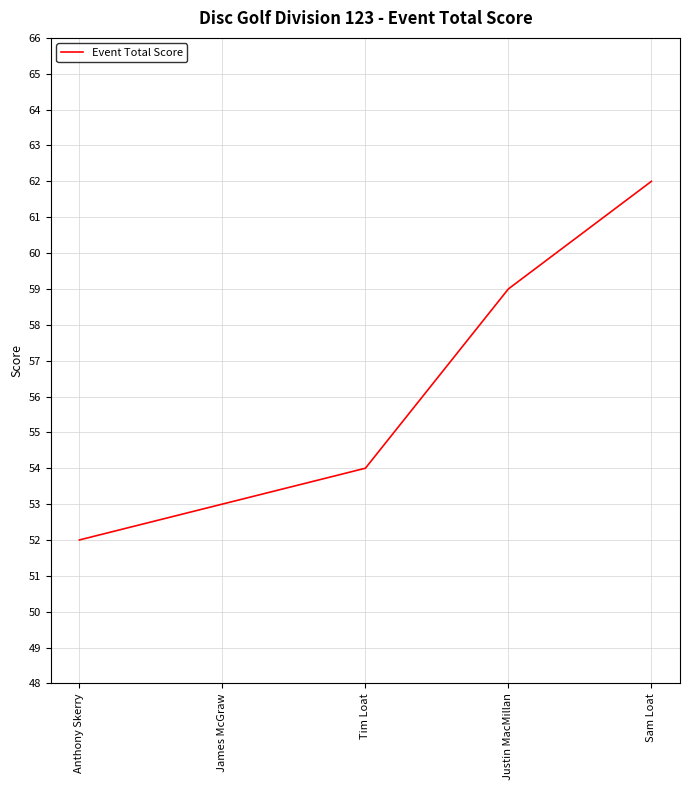

True or false: there are more than 0 points higher than both neighbors.

False